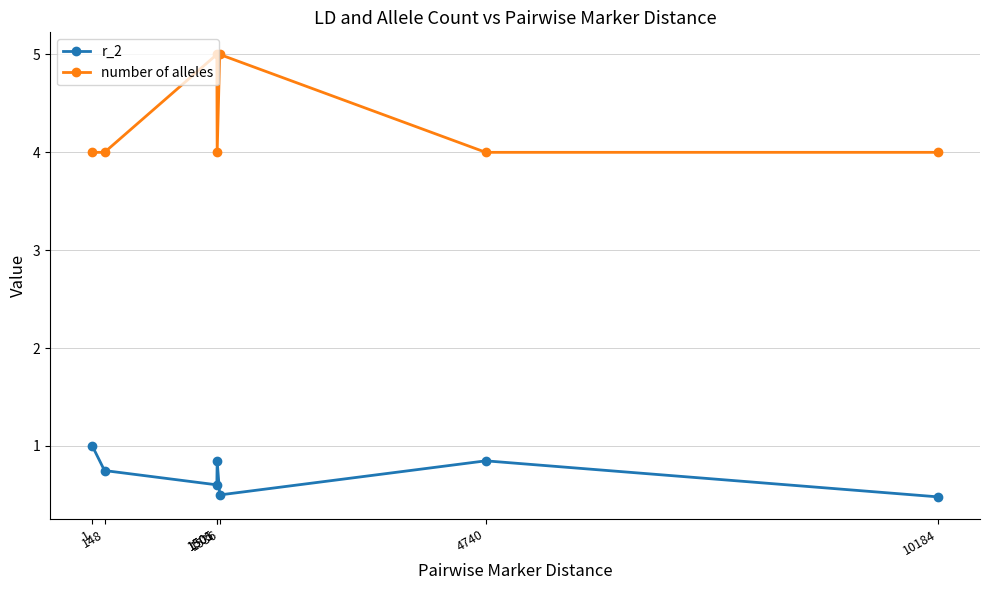

Is it true that number of alleles equals 1.4 at 148?

False